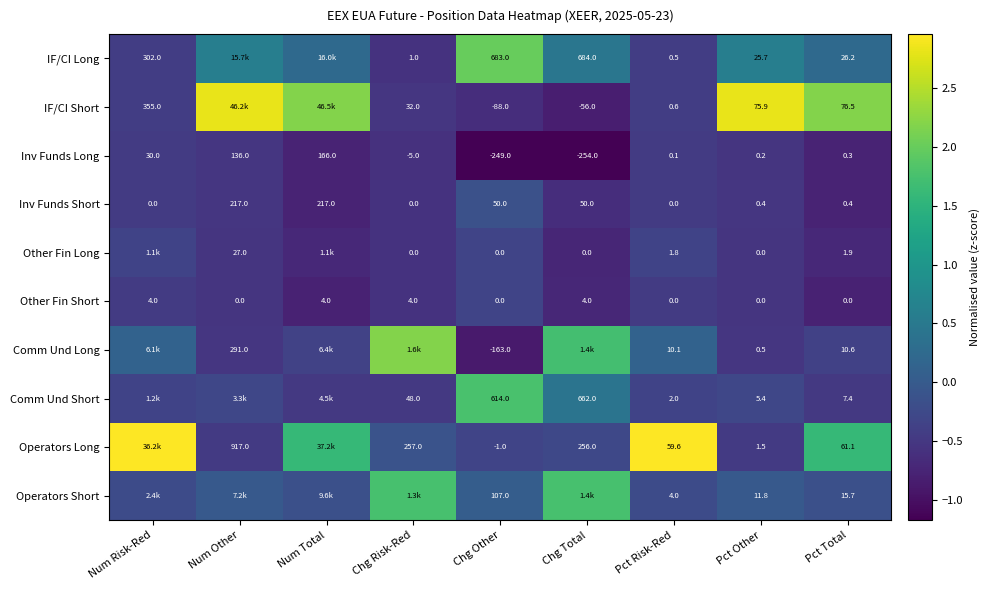

How many Comm Und Short values are between 0 and 1?

1